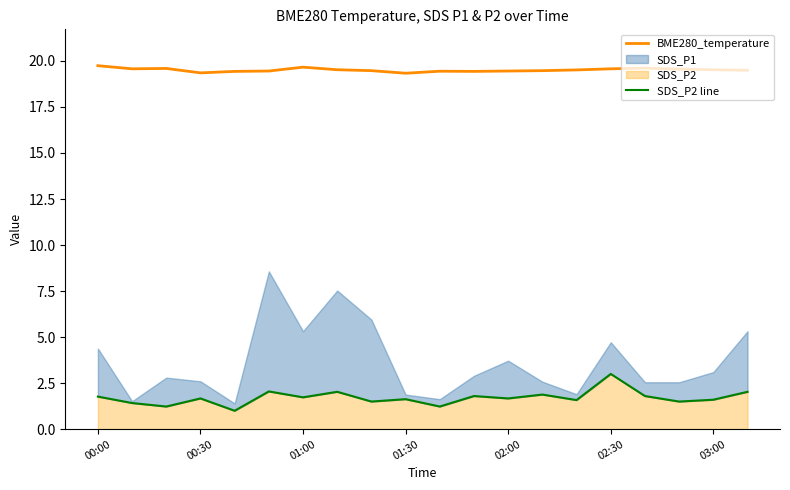

True or false: BME280_temperature and SDS_P2 line intersect in this chart.

False